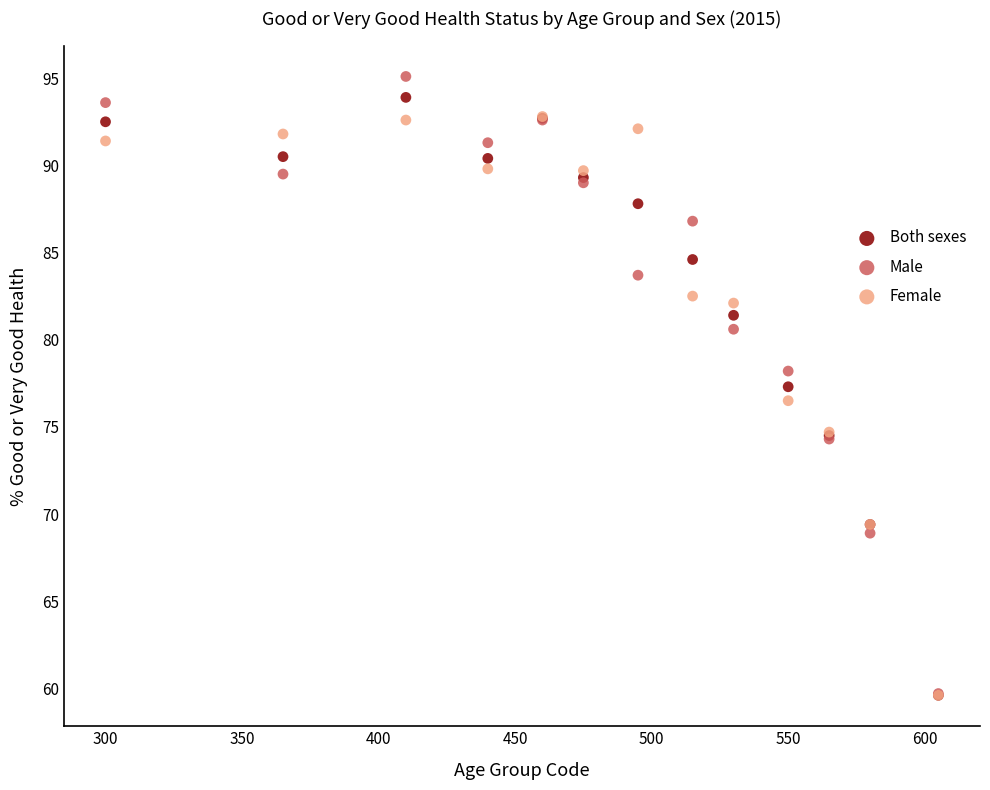

Which series has the widest spread of Y values?

Male